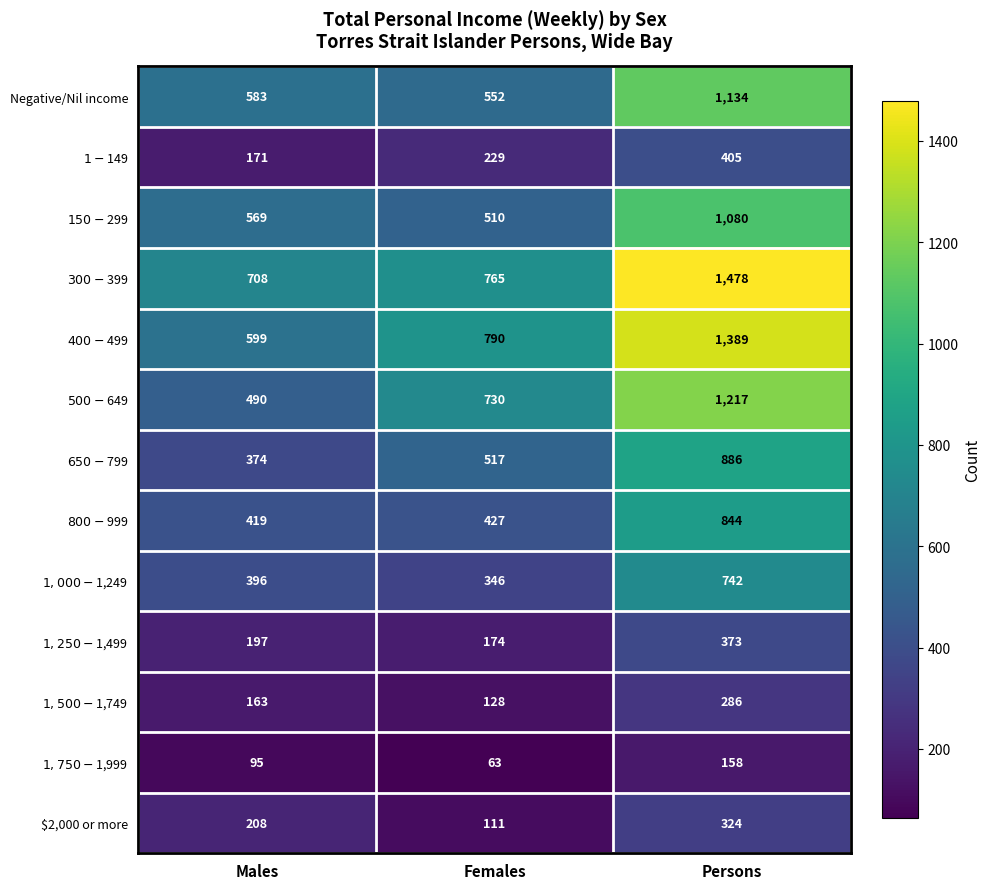

Is it true that Negative/Nil income equals 738 at Females?

False